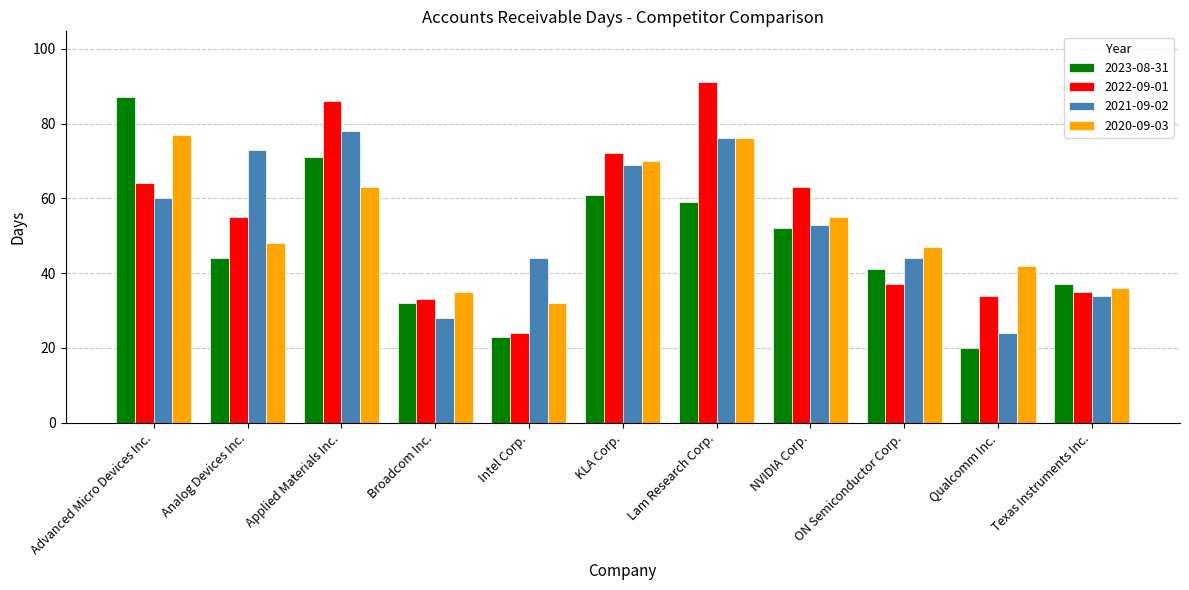

Reading left to right, list all the values displayed in this chart.

2023-08-31: Advanced Micro Devices Inc.=87	Analog Devices Inc.=44	Applied Materials Inc.=71	Broadcom Inc.=32	Intel Corp.=23	KLA Corp.=61	Lam Research Corp.=59	NVIDIA Corp.=52	ON Semiconductor Corp.=41	Qualcomm Inc.=20	Texas Instruments Inc.=37
2022-09-01: Advanced Micro Devices Inc.=64	Analog Devices Inc.=55	Applied Materials Inc.=86	Broadcom Inc.=33	Intel Corp.=24	KLA Corp.=72	Lam Research Corp.=91	NVIDIA Corp.=63	ON Semiconductor Corp.=37	Qualcomm Inc.=34	Texas Instruments Inc.=35
2021-09-02: Advanced Micro Devices Inc.=60	Analog Devices Inc.=73	Applied Materials Inc.=78	Broadcom Inc.=28	Intel Corp.=44	KLA Corp.=69	Lam Research Corp.=76	NVIDIA Corp.=53	ON Semiconductor Corp.=44	Qualcomm Inc.=24	Texas Instruments Inc.=34
2020-09-03: Advanced Micro Devices Inc.=77	Analog Devices Inc.=48	Applied Materials Inc.=63	Broadcom Inc.=35	Intel Corp.=32	KLA Corp.=70	Lam Research Corp.=76	NVIDIA Corp.=55	ON Semiconductor Corp.=47	Qualcomm Inc.=42	Texas Instruments Inc.=36